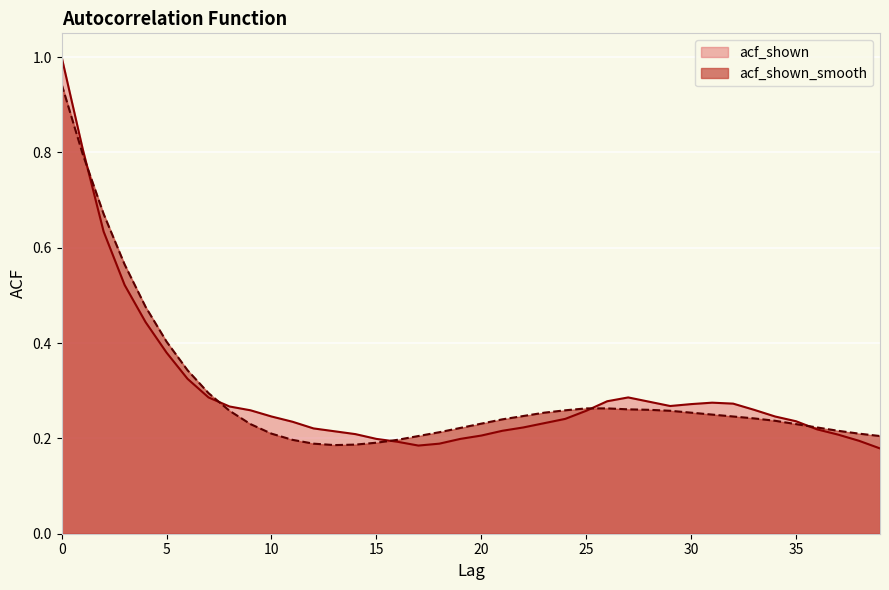

Where is acf_shown nearest to the value 0?

39